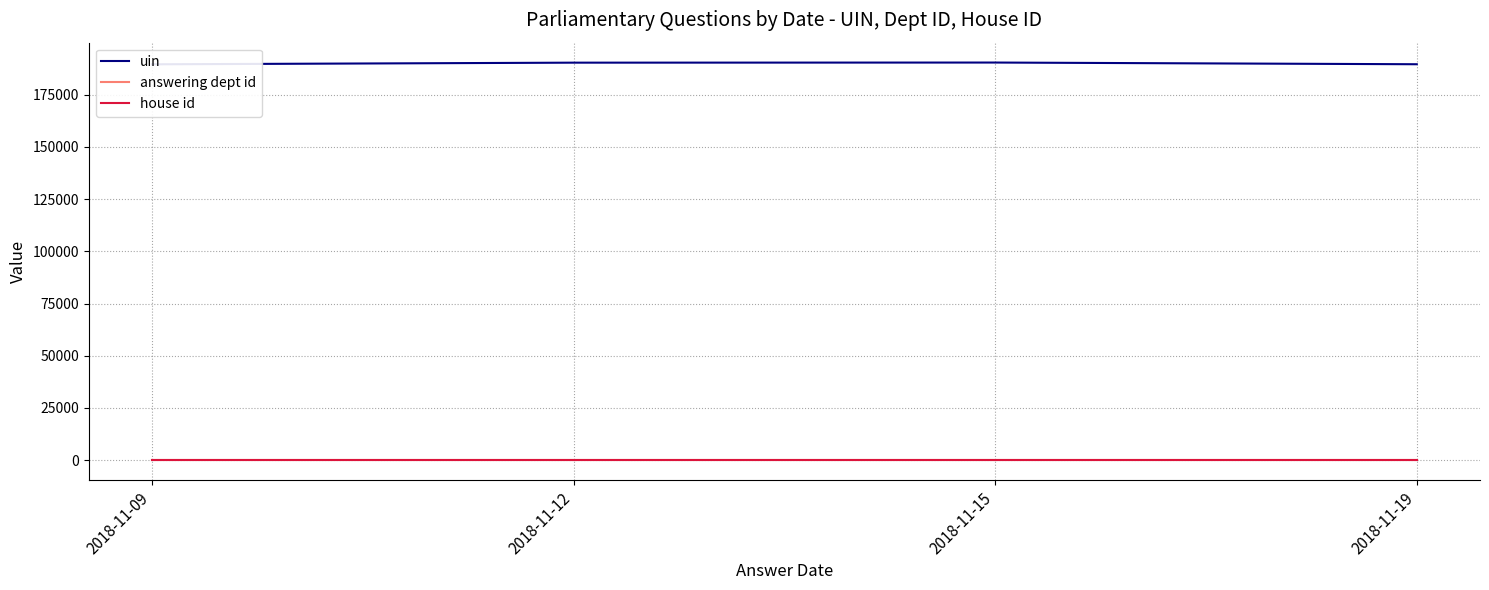

Read the house id value at 2018-11-15.

1